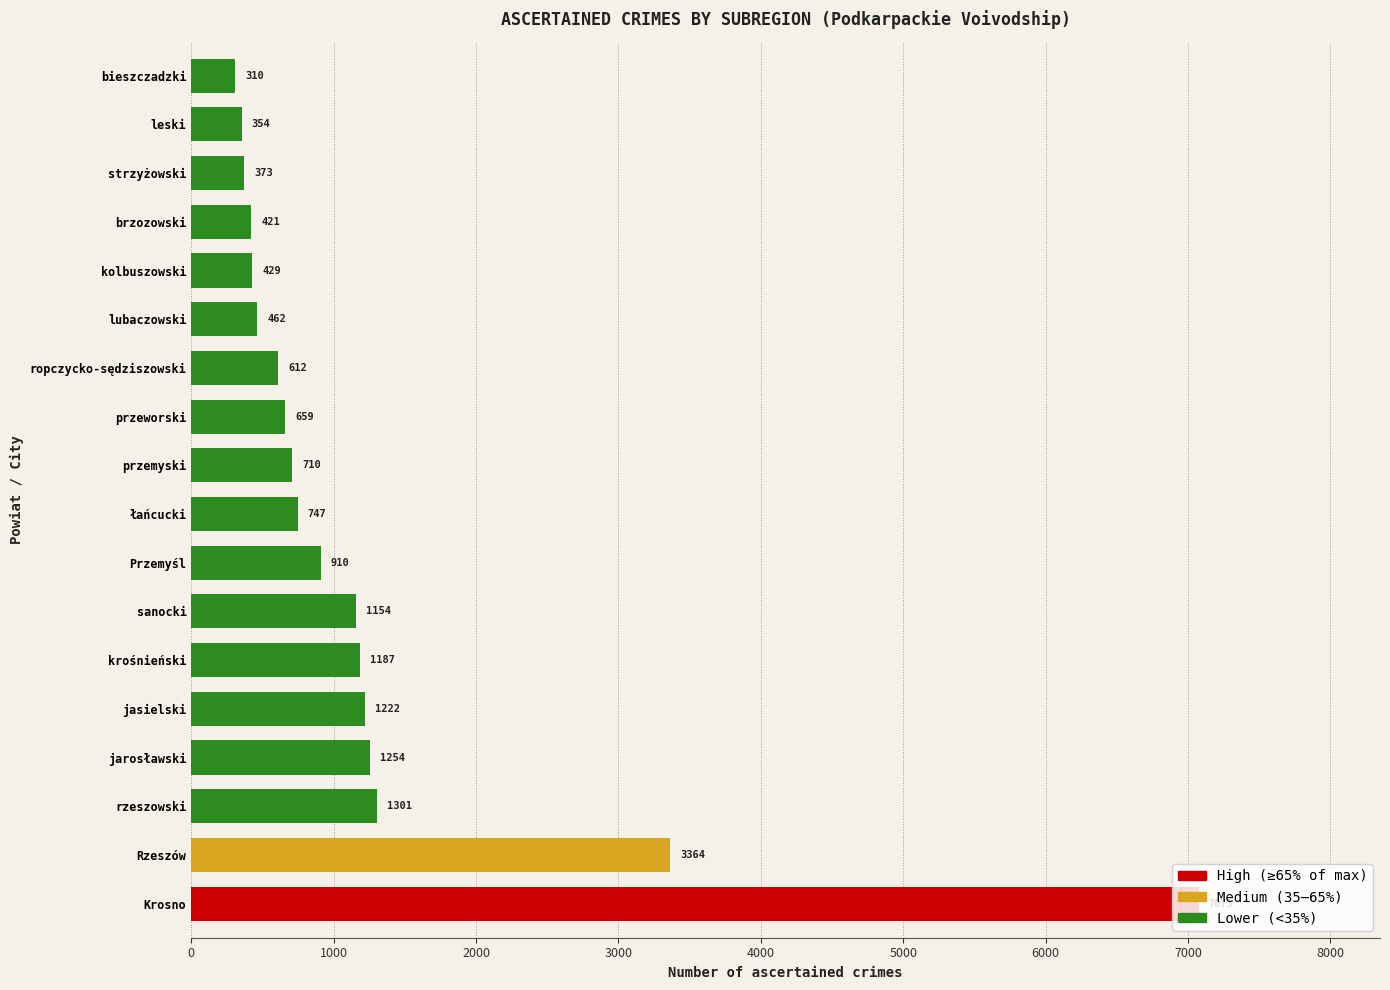

Which category has the highest value across all series?

Krosno